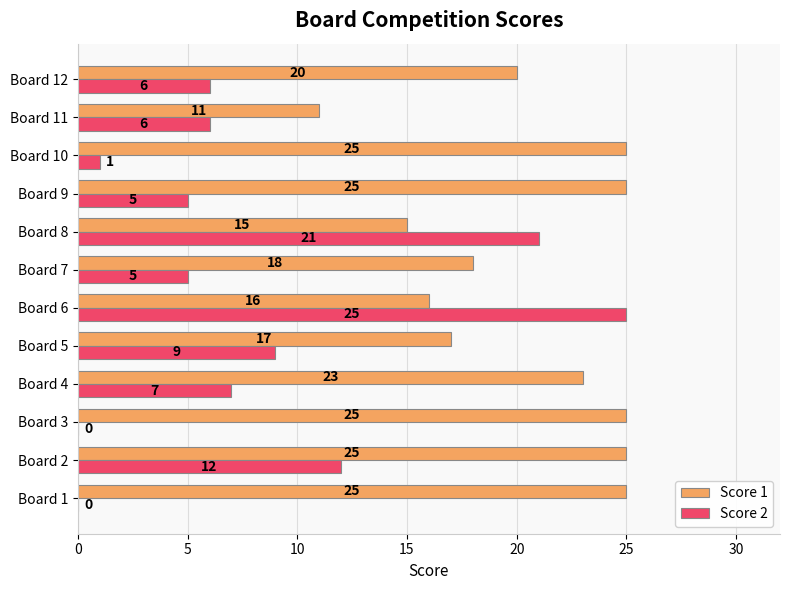

What is the sum of the Score 1 values at Board 5 and Board 4?

40